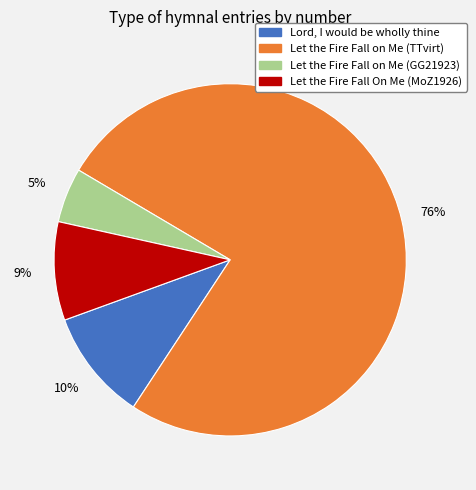

Do Lord, I would be wholly thine and Let the Fire Fall on Me (GG21923) together represent more than half of the pie?

No